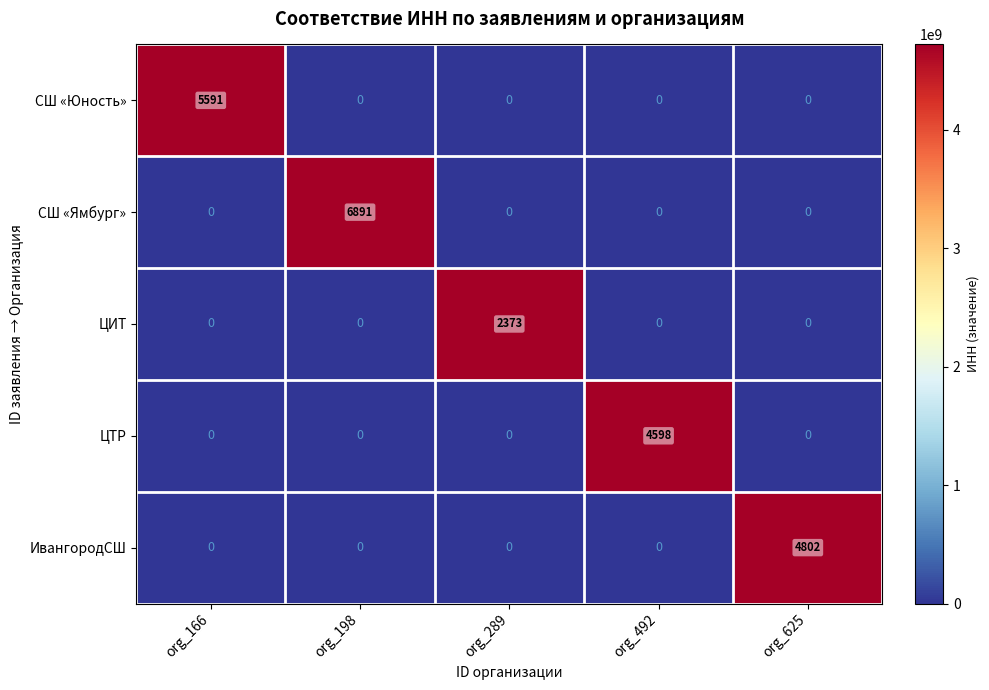

At which category is the sum across all series the highest?

org_198